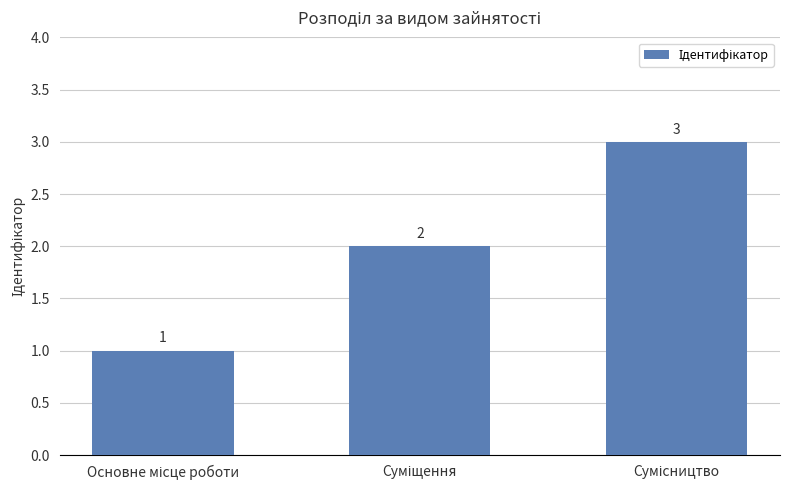

How many values are between 1 and 3?

3